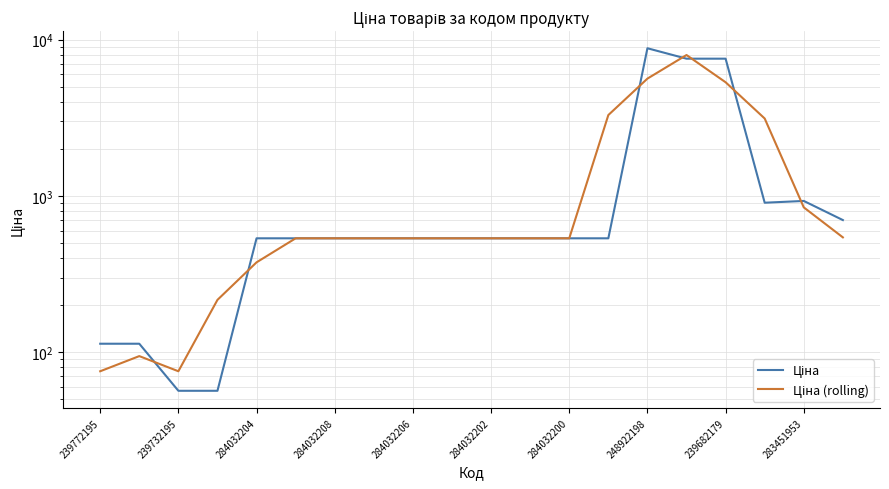

List the series in order of their overall mean, lowest first.

Ціна (rolling), Ціна